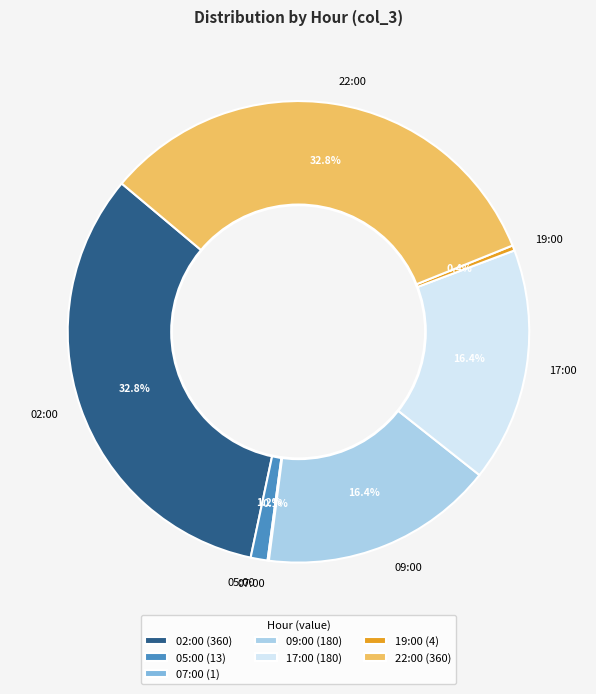

Do 22:00 and 09:00 together represent more than half of the pie?

No